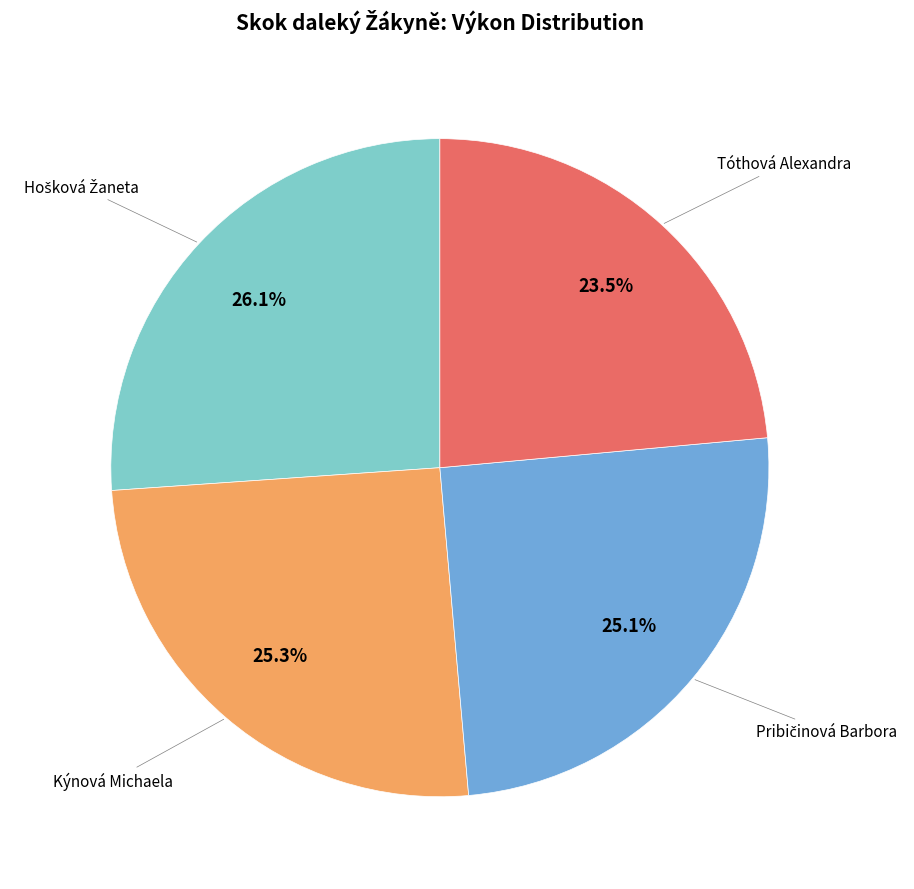

Is there any slice that represents more than half of the pie?

No